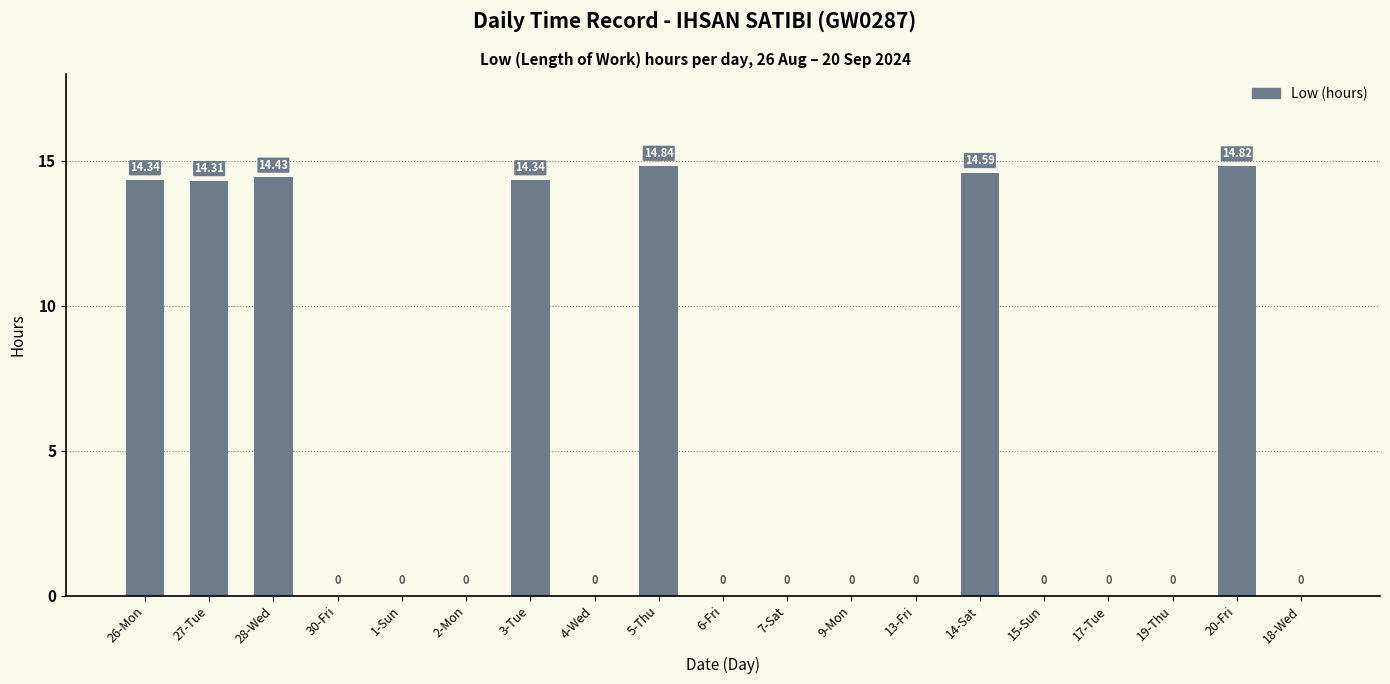

What is the value of the 14th bar from the left?

14.6